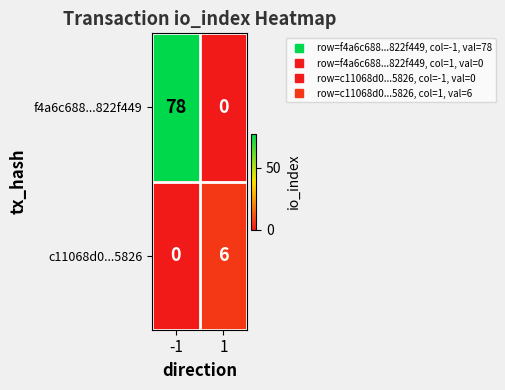

Rank the series at 1 from highest to lowest value.

c11068d0...5826, f4a6c688...822f449